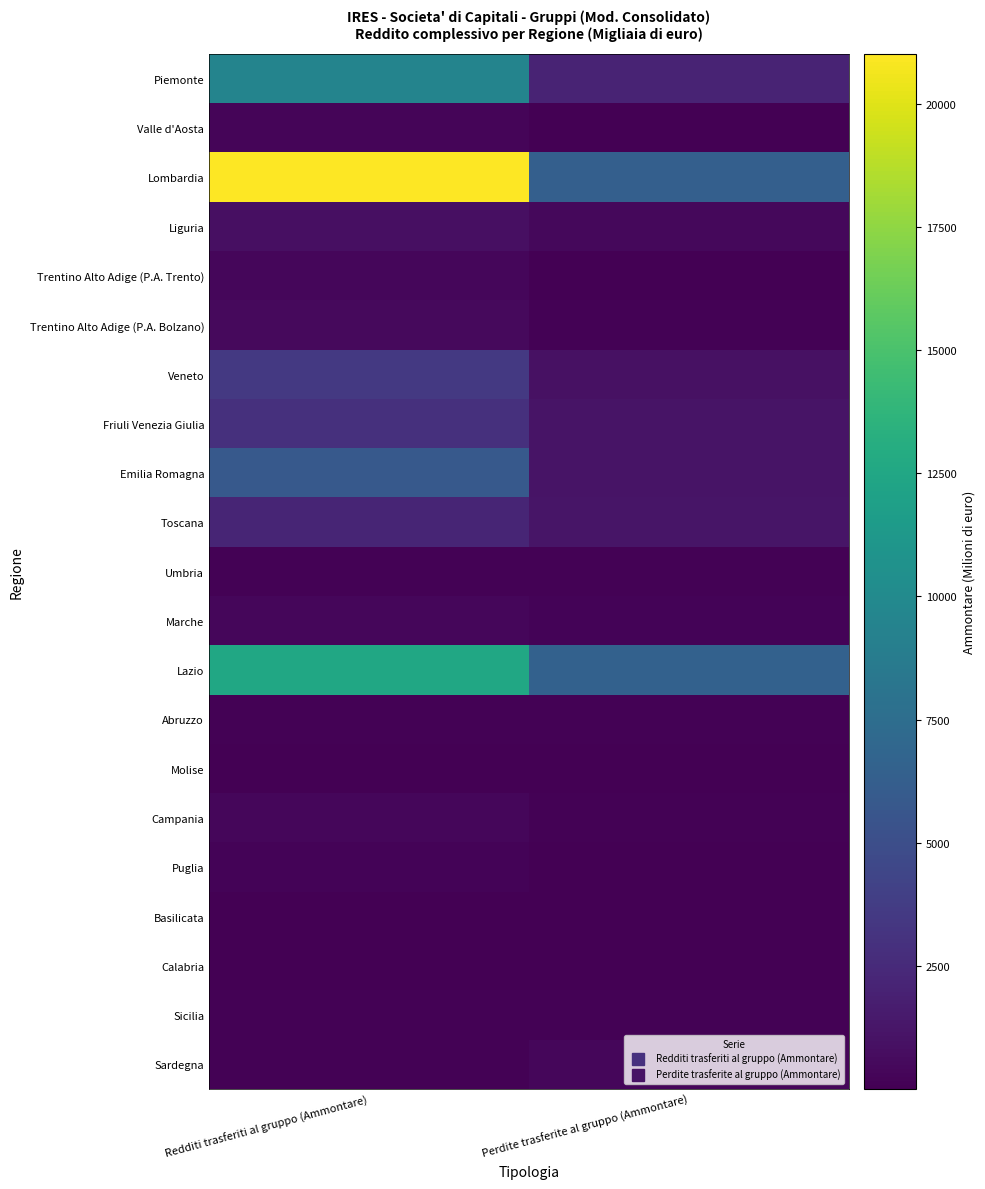

What is the spread (max minus min) of values at Perdite trasferite al gruppo (Ammontare)?

6487.7